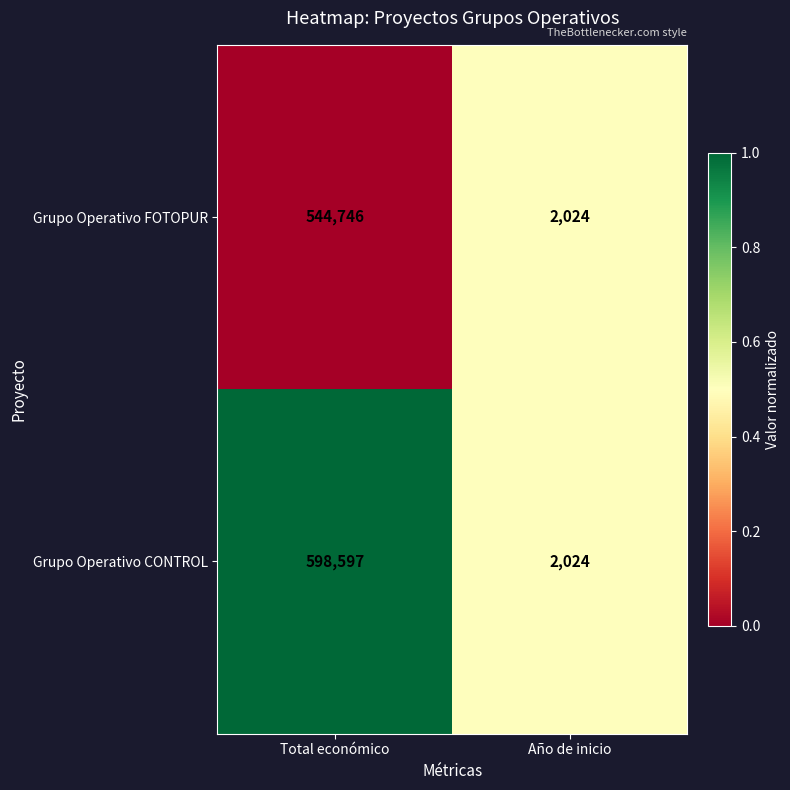

List the series in order of their peak value, lowest first.

Grupo Operativo FOTOPUR, Grupo Operativo CONTROL